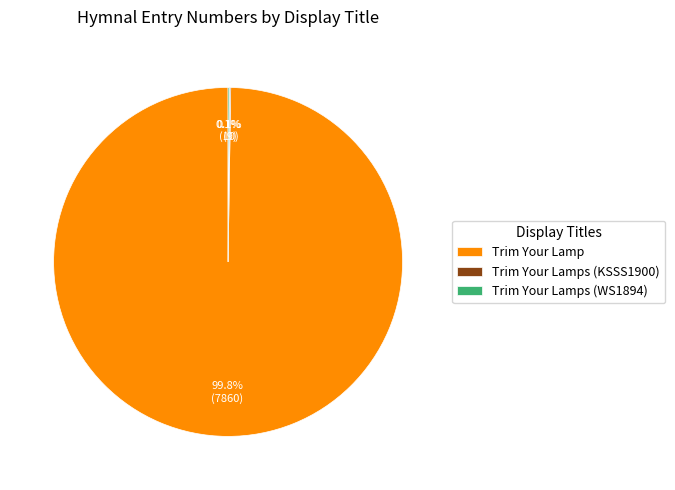

What percentage is NOT represented by Trim Your Lamp?

0.2%